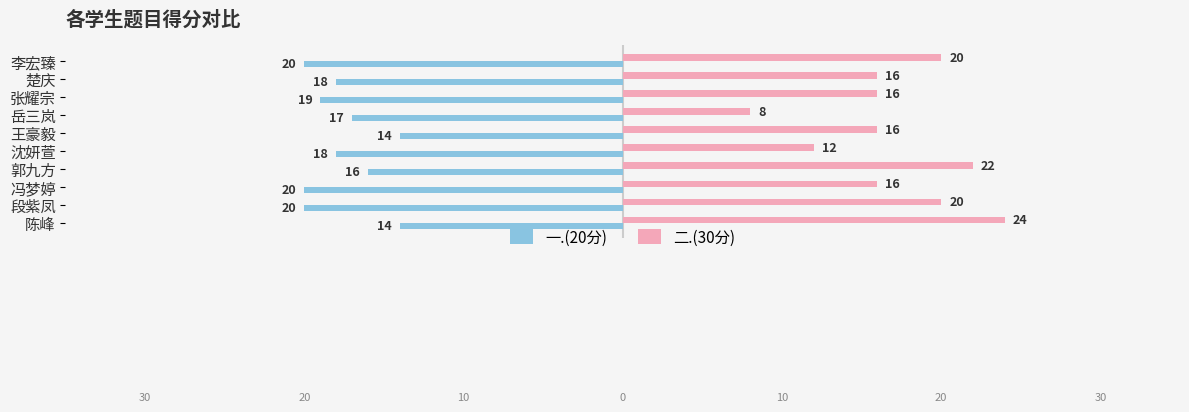

What is the smallest value displayed?

-20